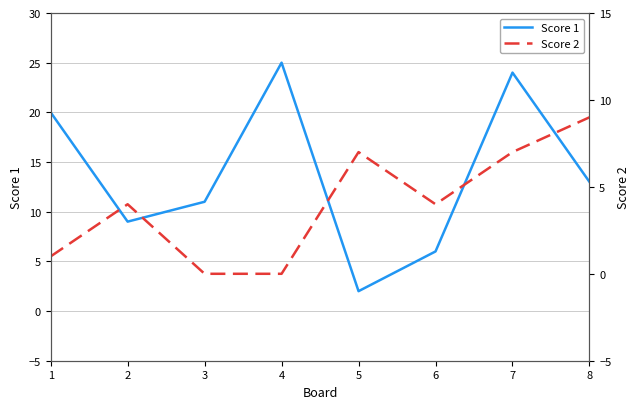

The Score 2 series shows 6 at 6. True or false?

False